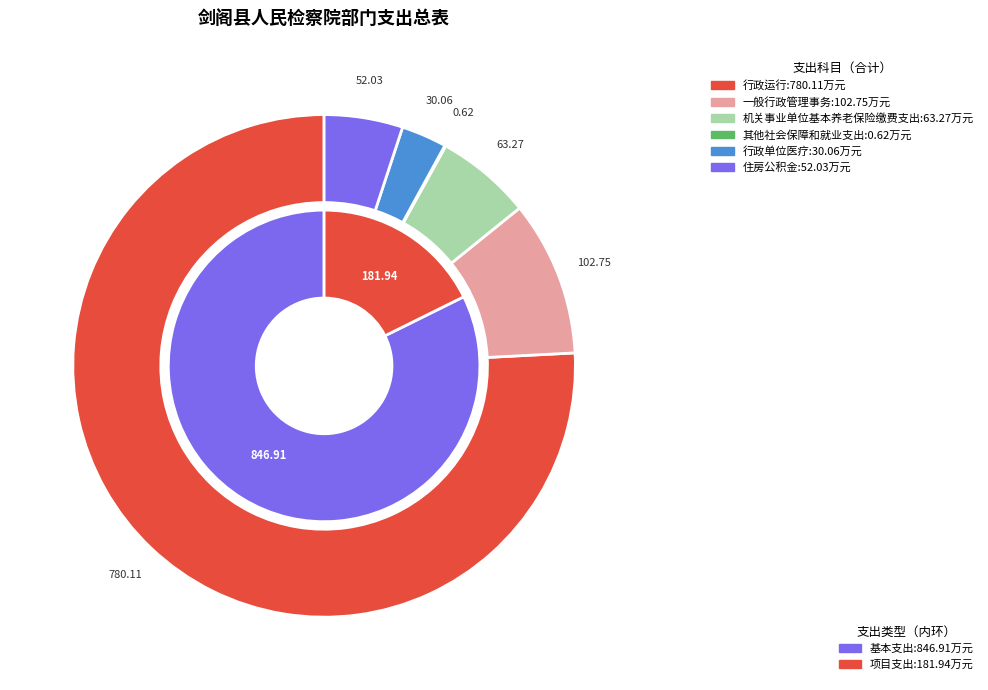

What percentage is the 住房公积金 slice, to the nearest percent?

5%